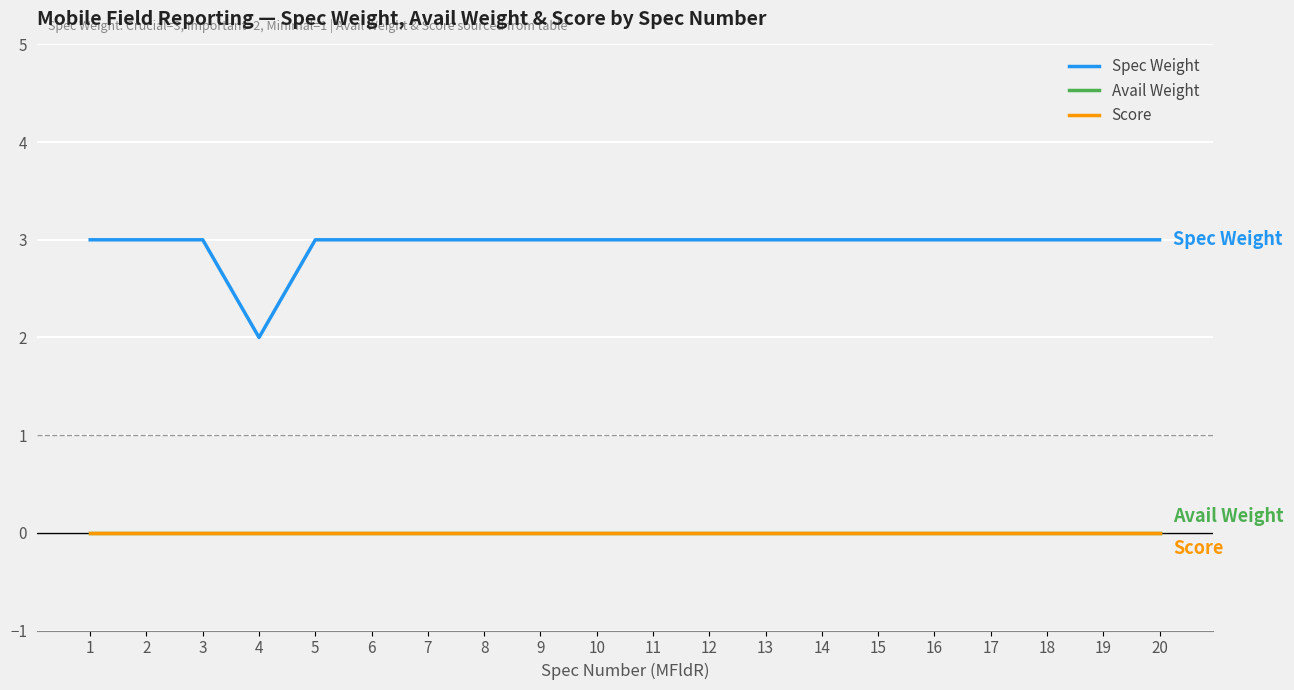

Does the chart have visible grid lines?

Yes